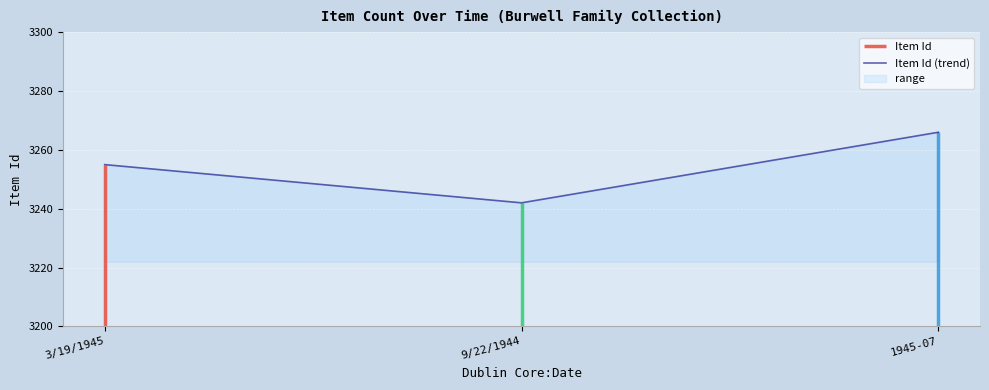

Reading left to right, extract all data points from this chart.

3255	3242	3266